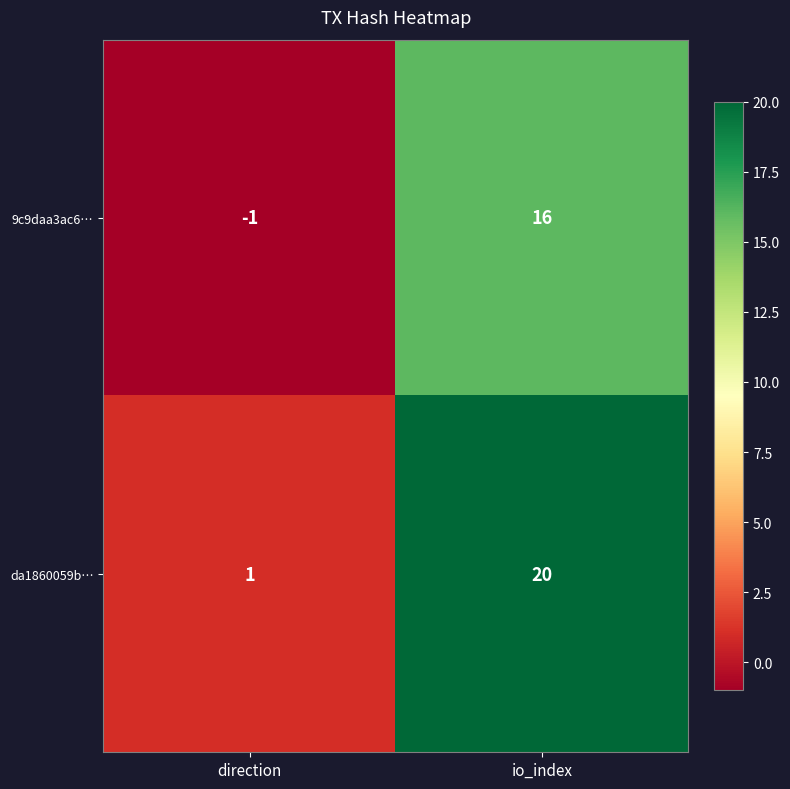

Which category has the lowest value across all series?

direction